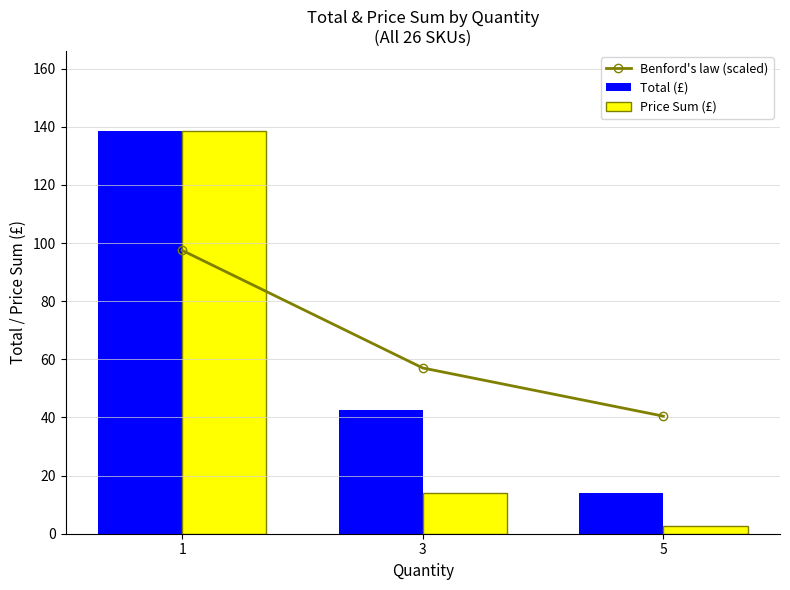

List the series in order of their peak value, lowest first.

Benford's law (scaled), Total (£), Price Sum (£)